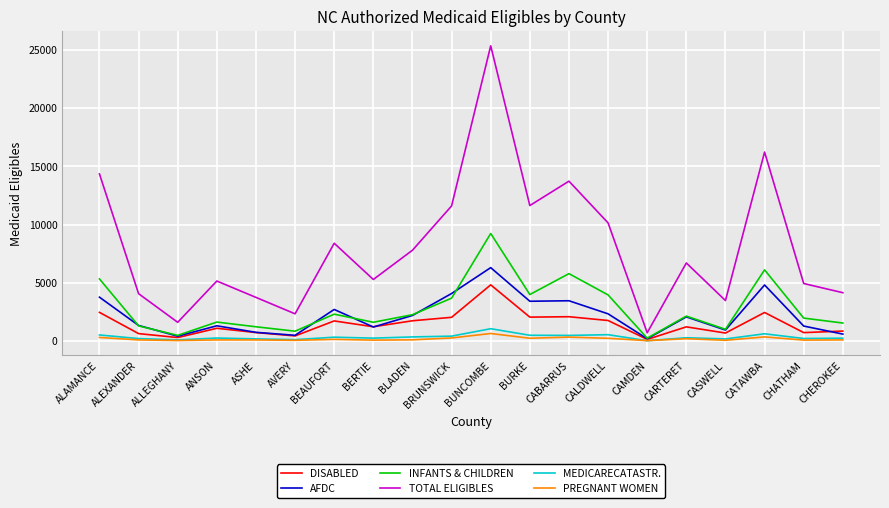

What is the minimum value shown in the chart?

18